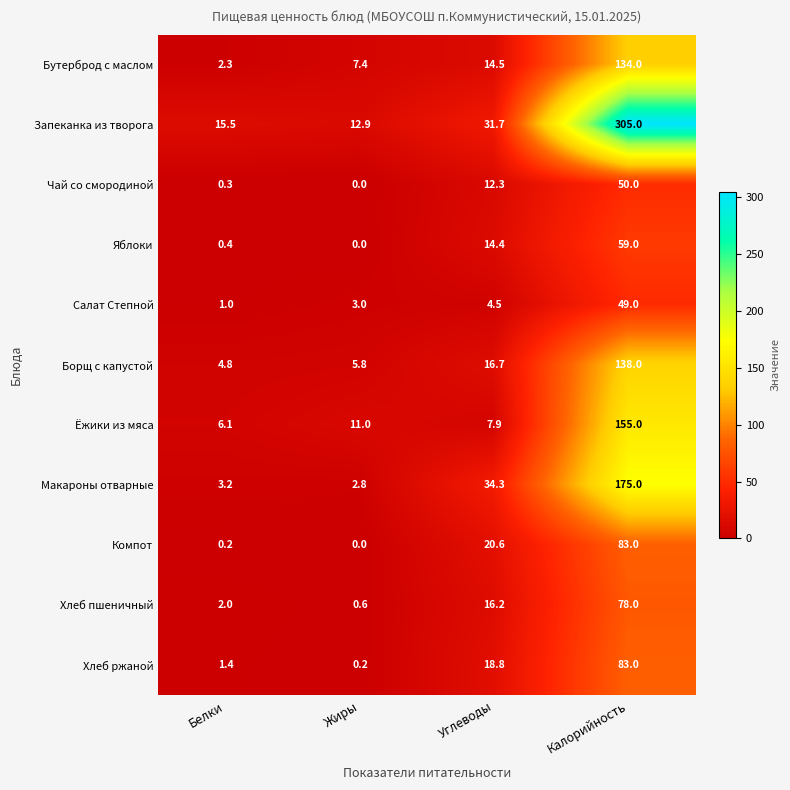

What is the spread (max minus min) of values at Жиры?

12.9